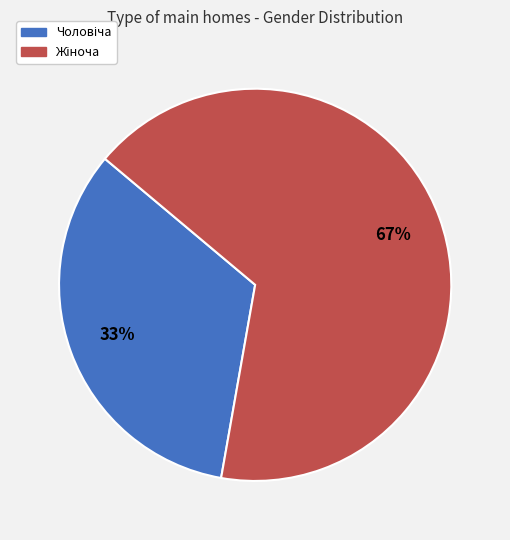

To the nearest percent, what is the average slice percentage?

50%